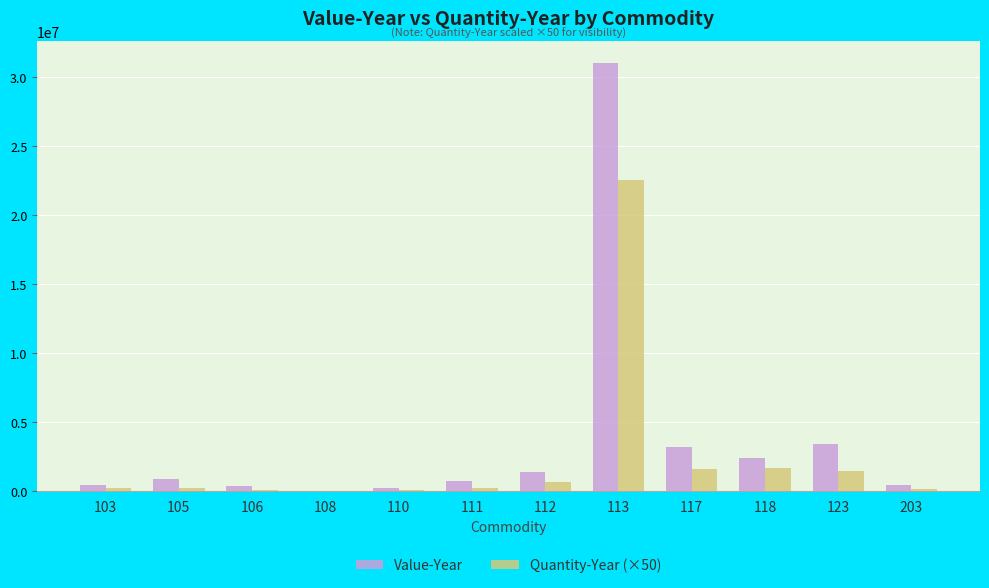

Is the value of Quantity-Year (×50) at 123 greater than the value of Value-Year at 103?

Yes